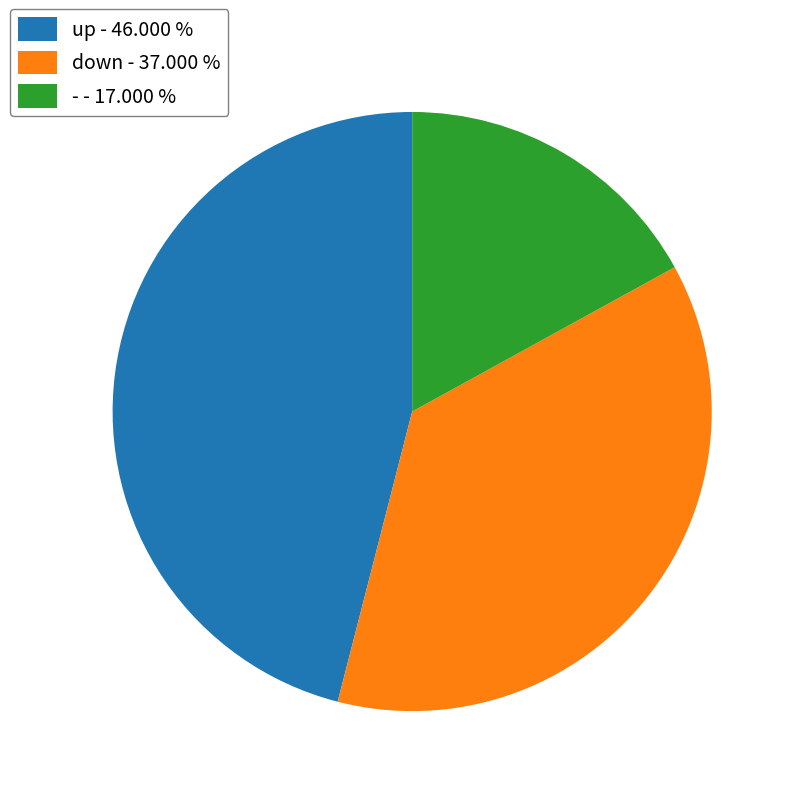

Between up - 46.000 % and - - 17.000 %, which is larger?

up - 46.000 %